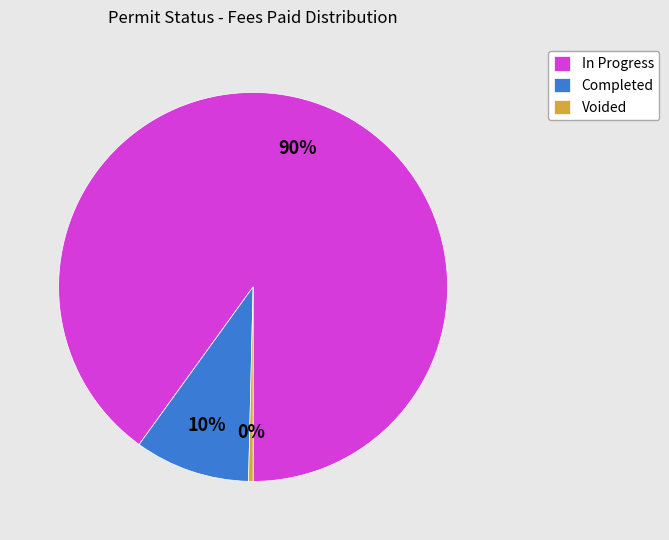

How many slices are in this pie chart?

3